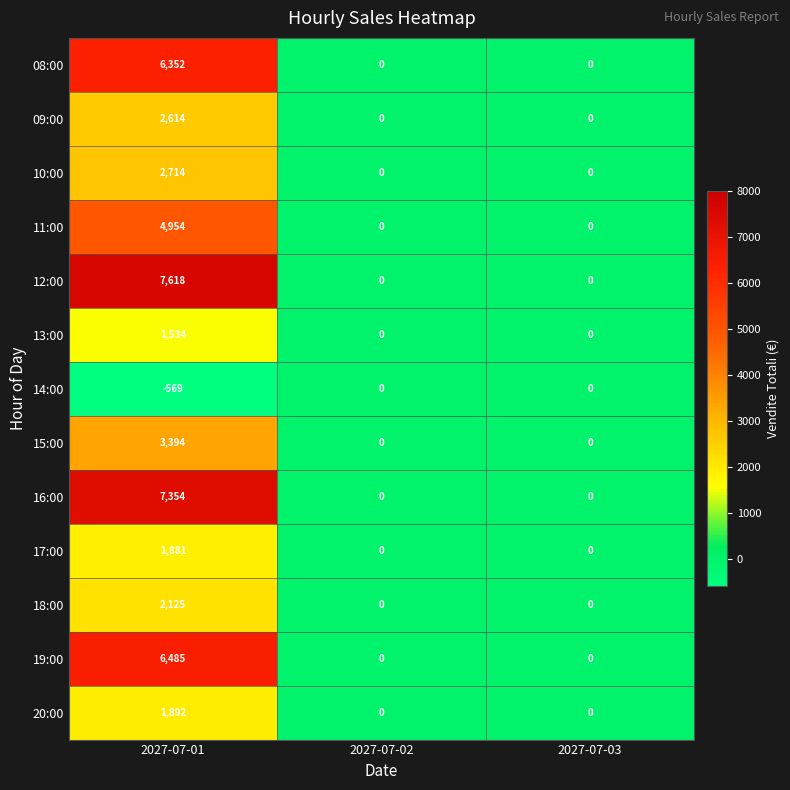

What is the maximum value shown in the chart?

7618